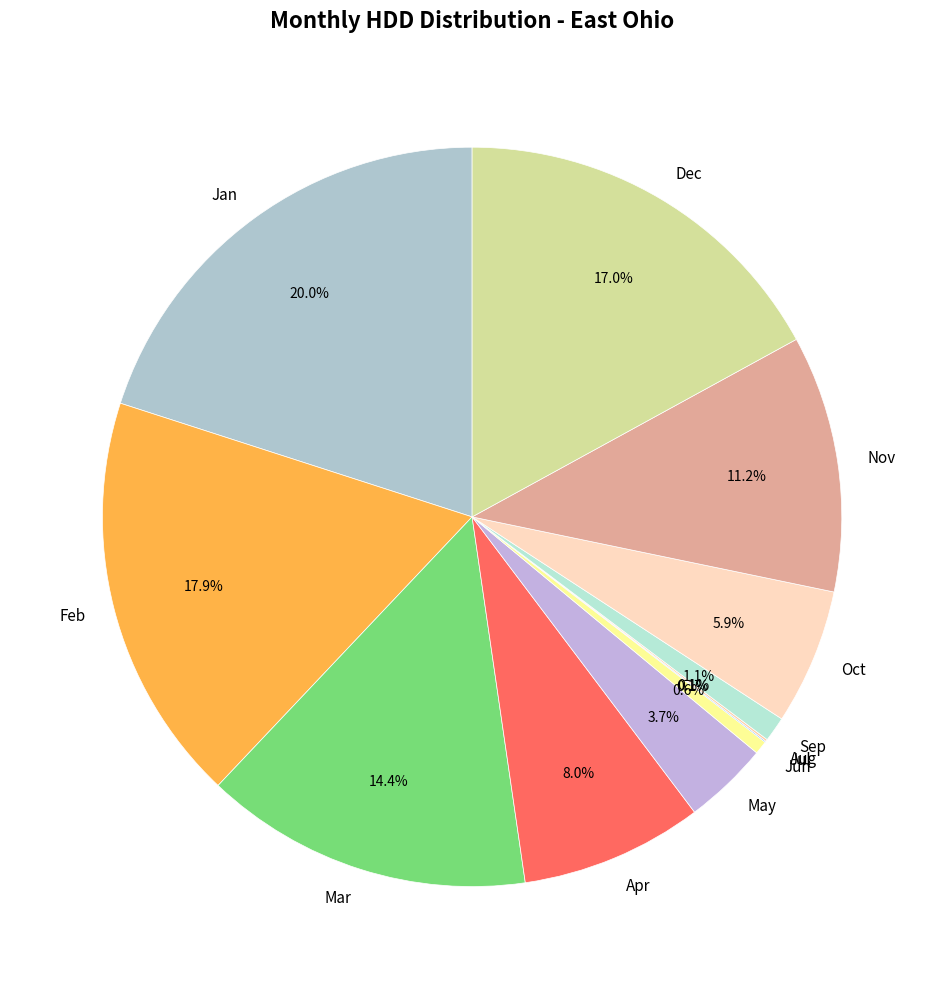

How much of the chart is everything except Feb?

82.1%